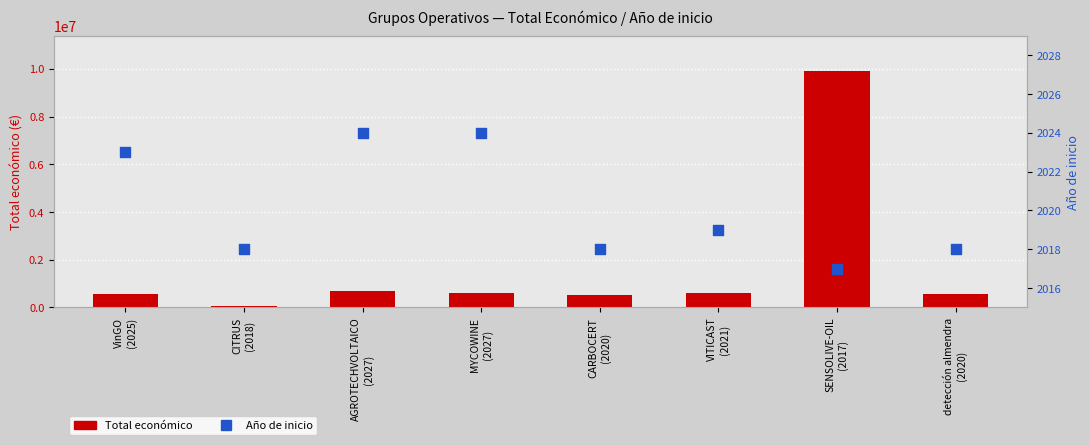

Which series has the largest total across all categories?

Total económico